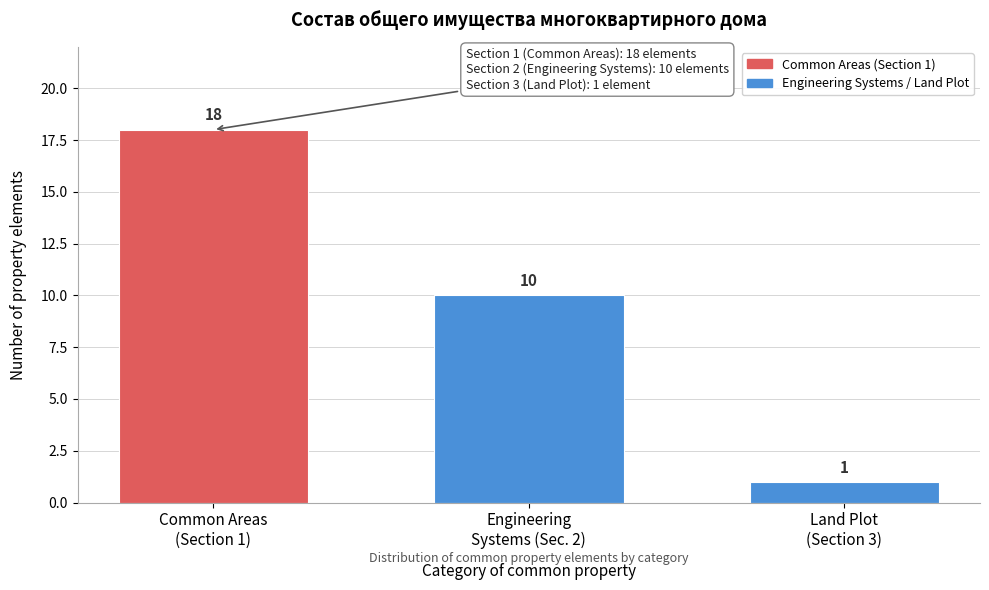

Reading left to right, extract all data points from this chart.

18	10	1